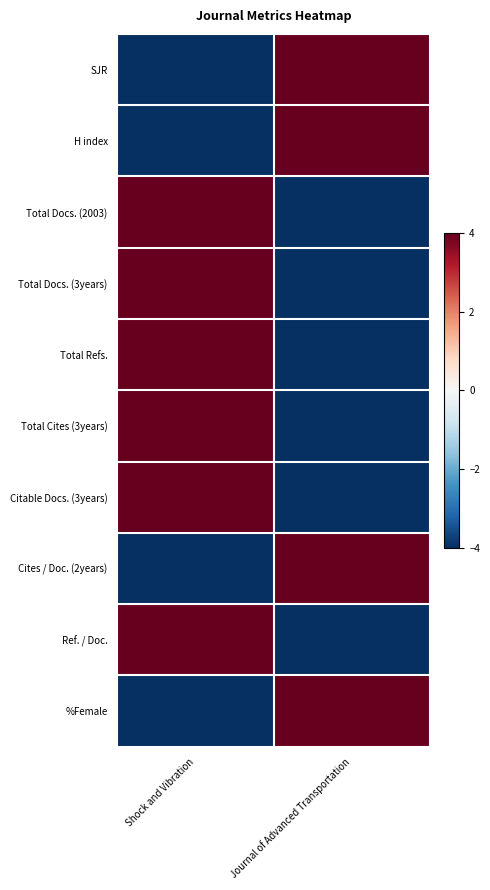

Reading left to right, list all the values displayed in this chart.

SJR: Shock and Vibration=-4	Journal of Advanced Transportation=4
H index: Shock and Vibration=-4	Journal of Advanced Transportation=4
Total Docs. (2003): Shock and Vibration=4	Journal of Advanced Transportation=-4
Total Docs. (3years): Shock and Vibration=4	Journal of Advanced Transportation=-4
Total Refs.: Shock and Vibration=4	Journal of Advanced Transportation=-4
Total Cites (3years): Shock and Vibration=4	Journal of Advanced Transportation=-4
Citable Docs. (3years): Shock and Vibration=4	Journal of Advanced Transportation=-4
Cites / Doc. (2years): Shock and Vibration=-4	Journal of Advanced Transportation=4
Ref. / Doc.: Shock and Vibration=4	Journal of Advanced Transportation=-4
%Female: Shock and Vibration=-4	Journal of Advanced Transportation=4